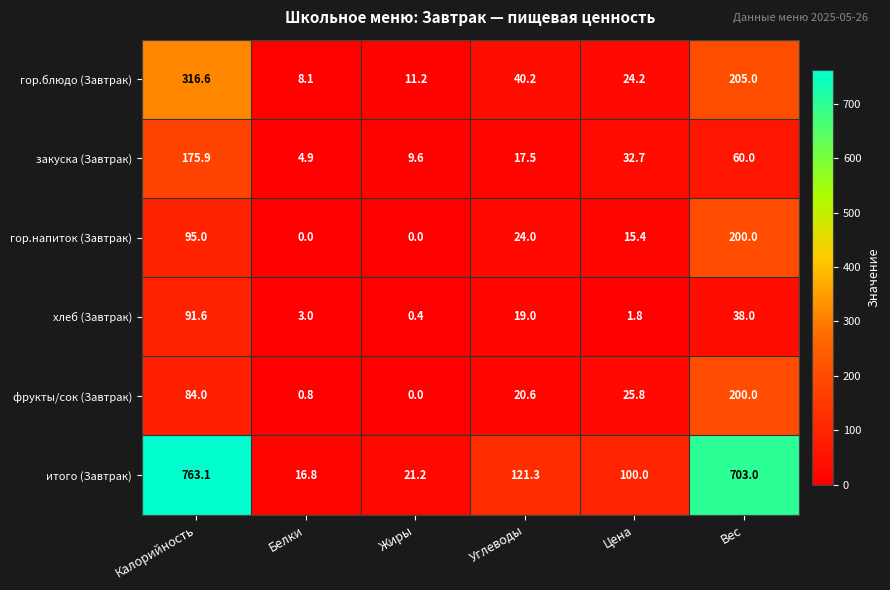

At which label does итого (Завтрак) first exceed 121?

Калорийность